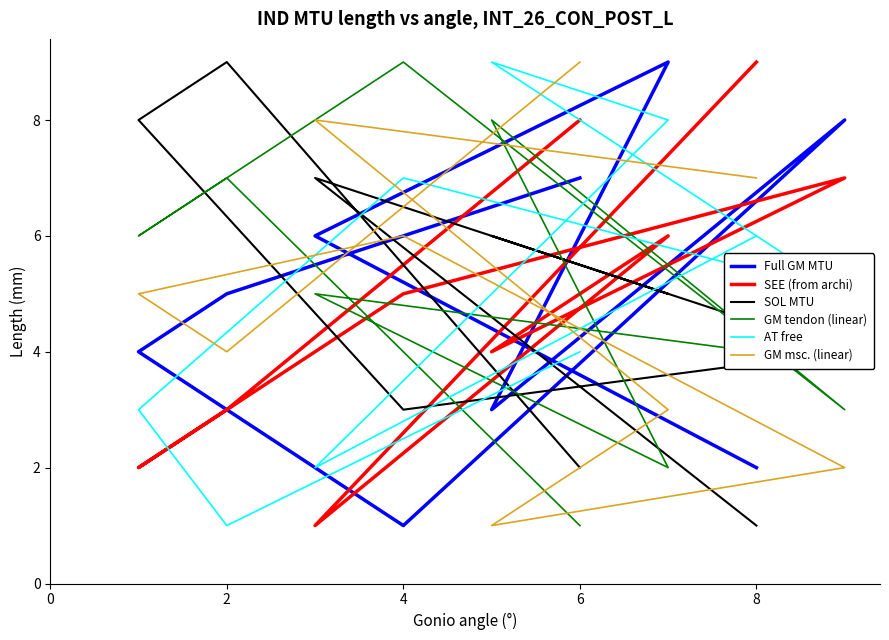

What are all the series names shown in the legend?

Full GM MTU, SEE (from archi), SOL MTU, GM tendon (linear), AT free, GM msc. (linear)